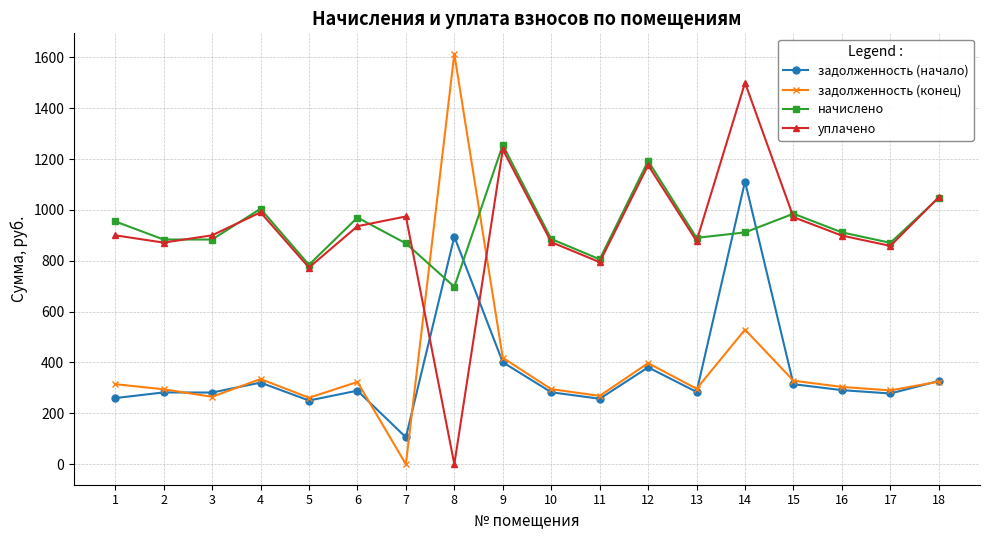

How many values in the уплачено series are below 900?

8